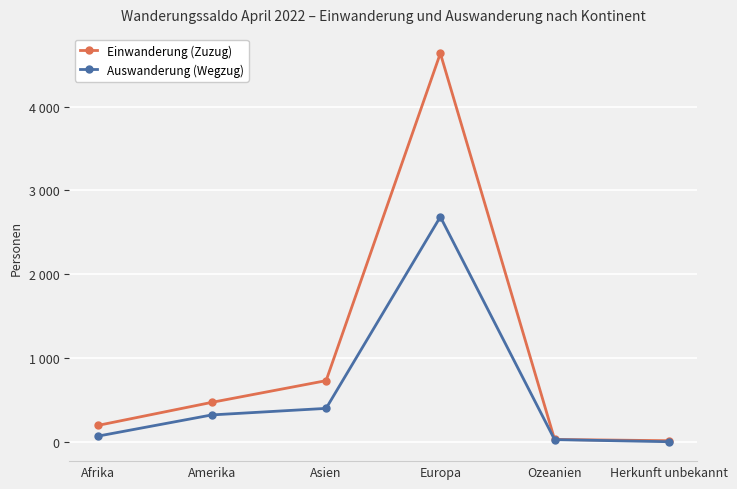

True or false: Einwanderung (Zuzug) and Auswanderung (Wegzug) cross at least once.

False